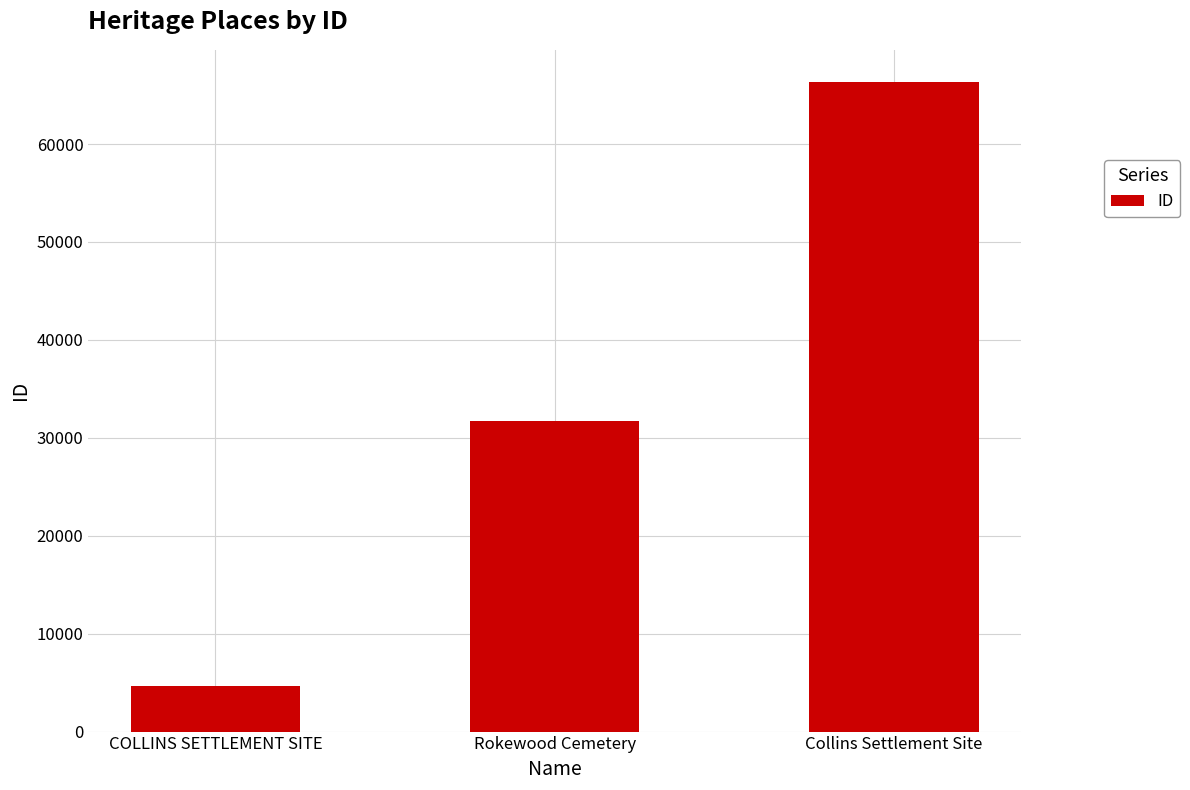

What is the value of the 1st bar from the left?

4653